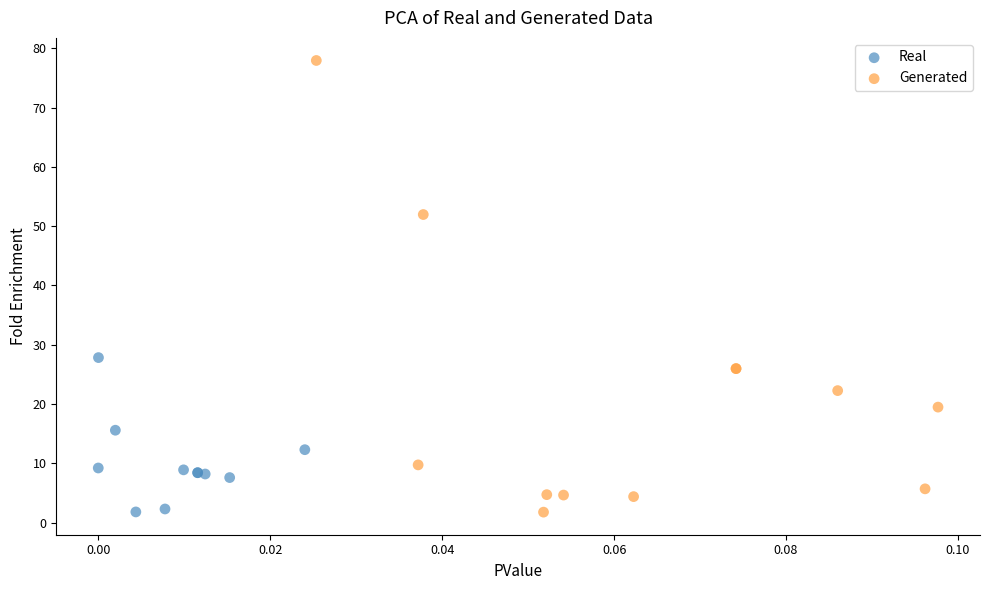

Which series reaches the maximum Y coordinate?

Generated